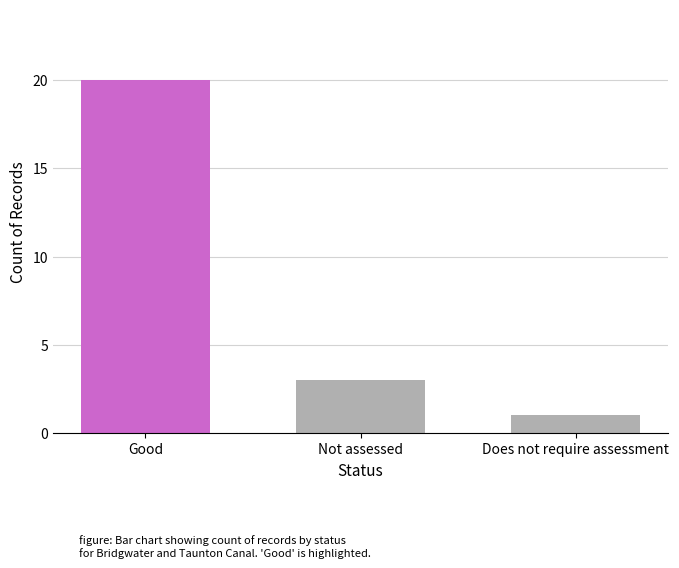

True or false: the data shows 20 at Good.

True